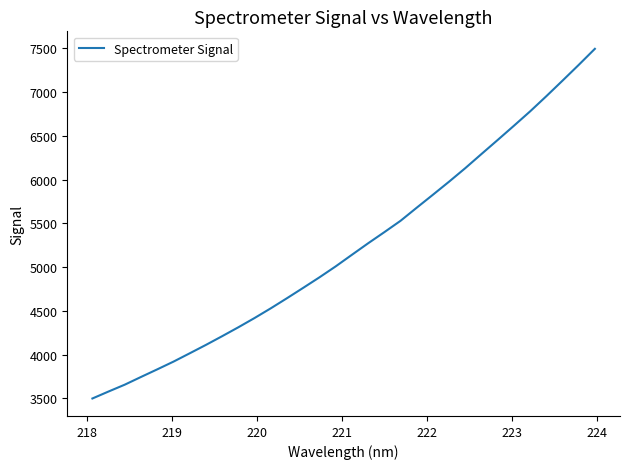

What is the minimum value shown in the chart?

3497.2